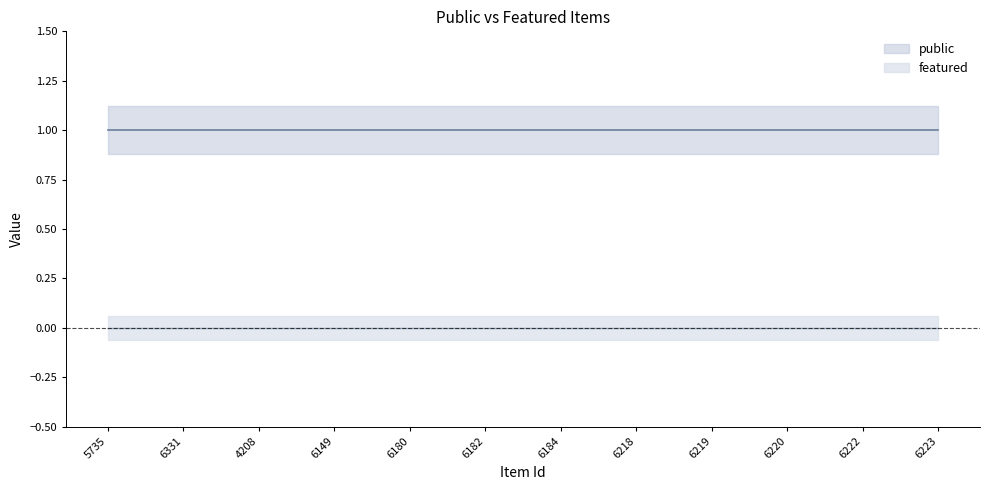

Is the value of featured at 6220 greater than the value of public at 4208?

No